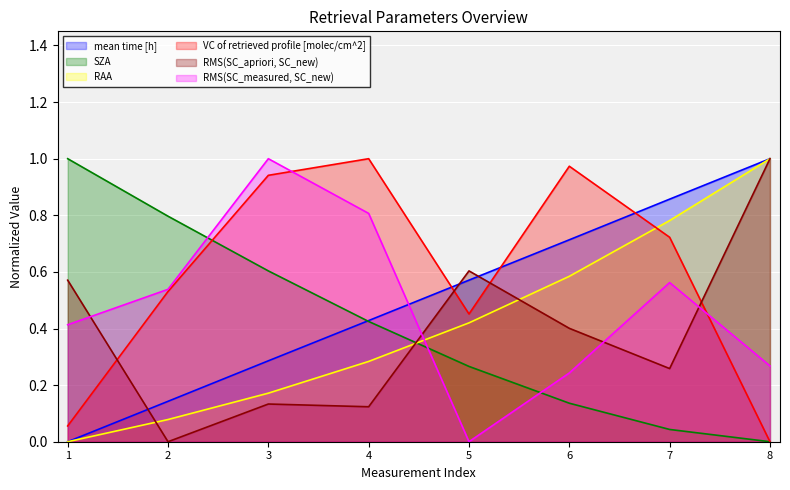

Which series has the widest spread of values?

mean time [h]